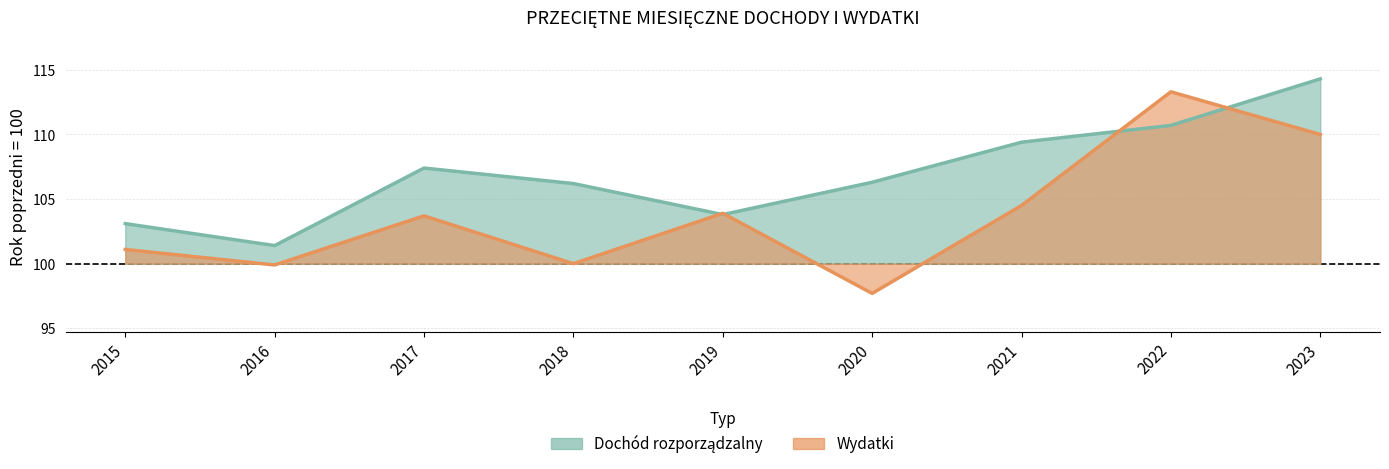

How many lines are shown in the chart?

2